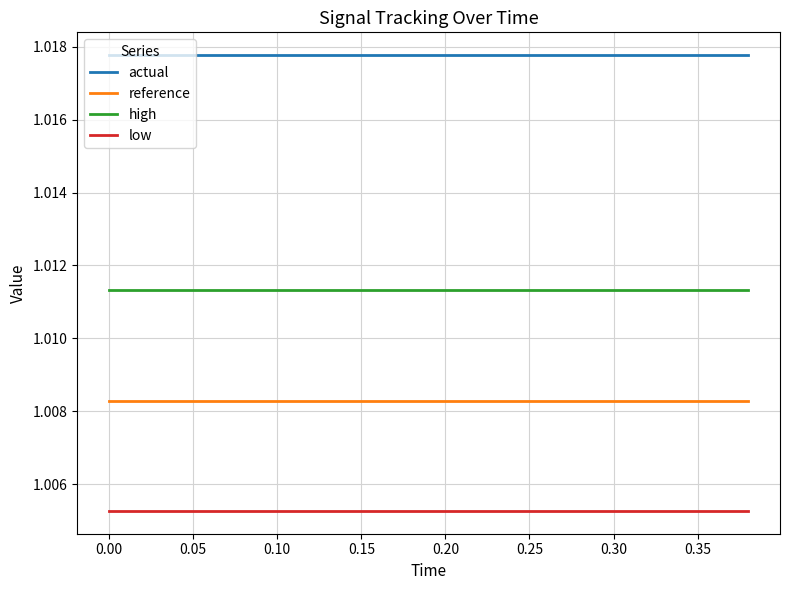

True or false: reference and high intersect in this chart.

False